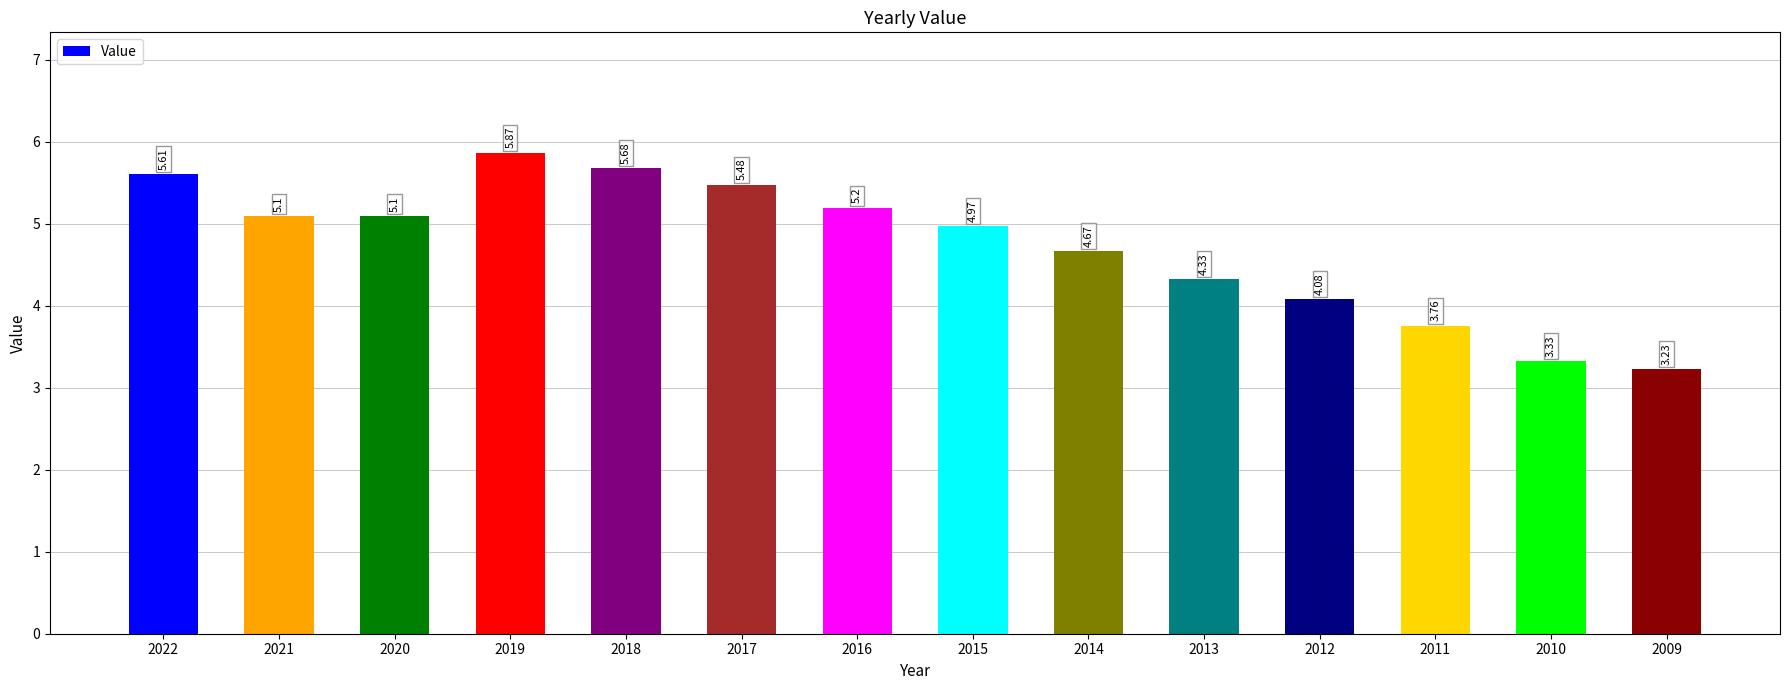

What is the sum of the values at 2009 and 2010?

6.6